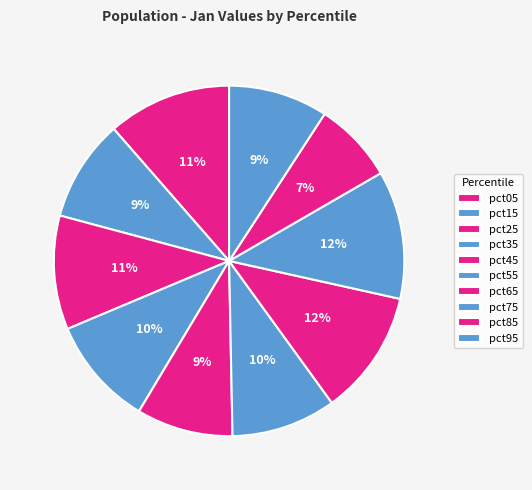

Is the sum of pct85 and pct25 greater than half?

No